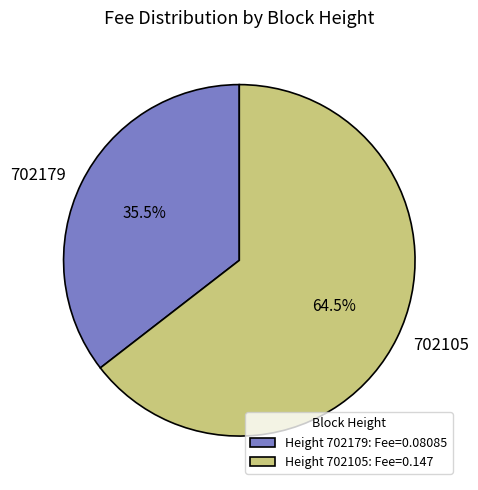

Which has a higher value, 702179 or 702105?

702105